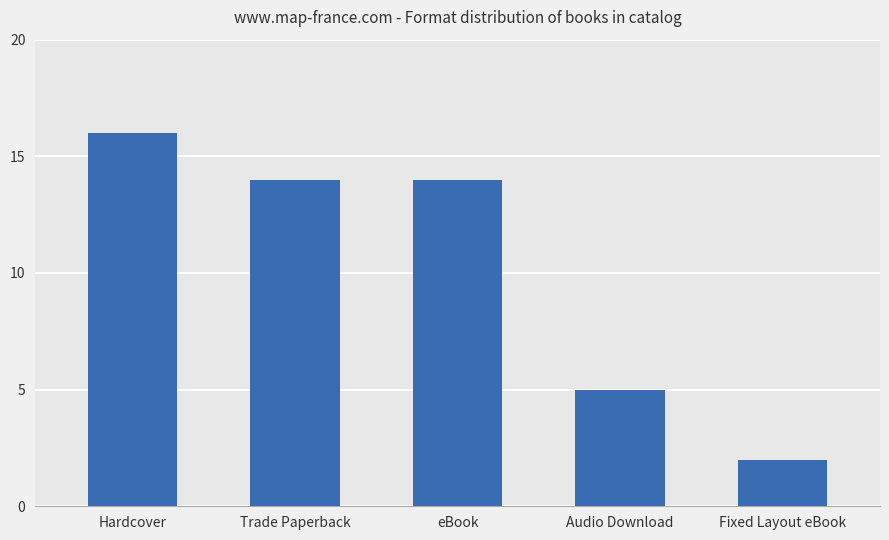

Approximately how many times larger is the value at Hardcover compared to Audio Download?

3.2